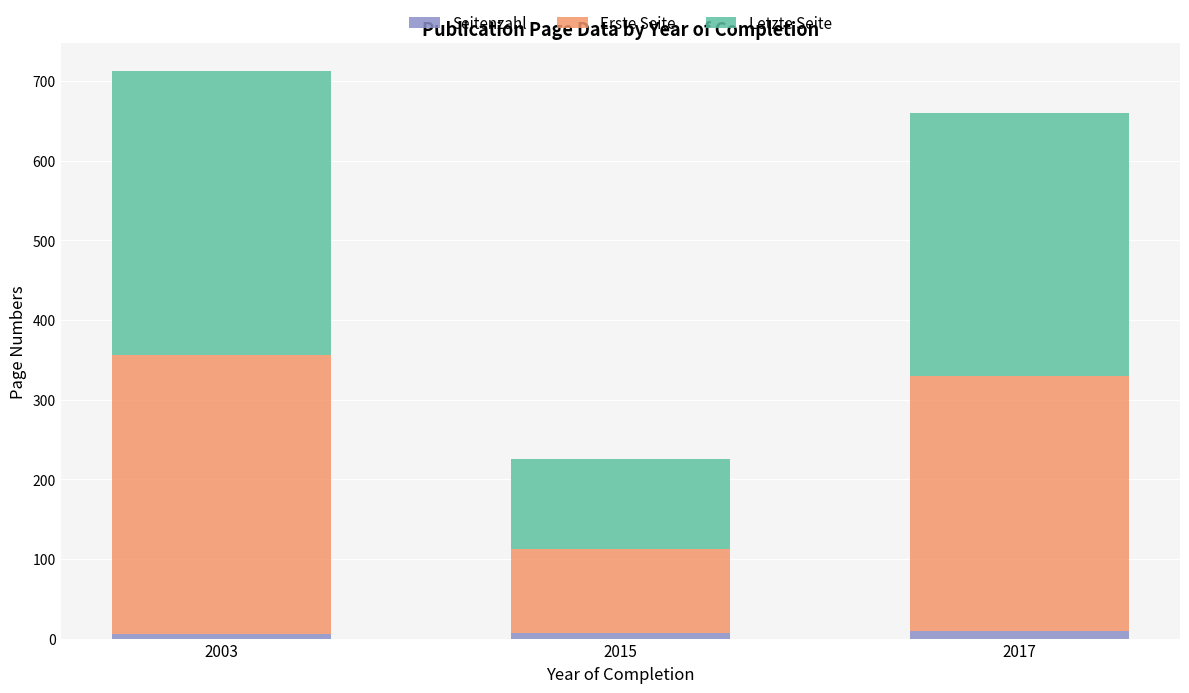

The Seitenzahl series shows 6 at 2003. True or false?

True